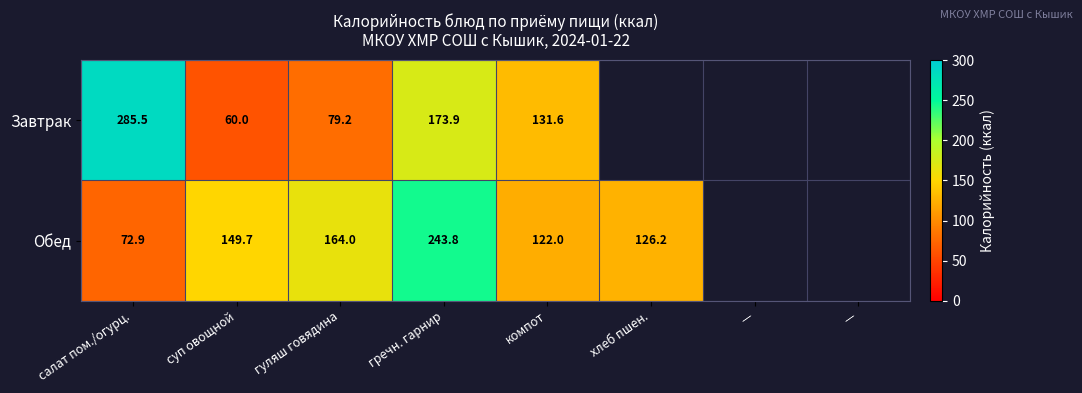

What is the spread (max minus min) of values at суп овощной?

89.7